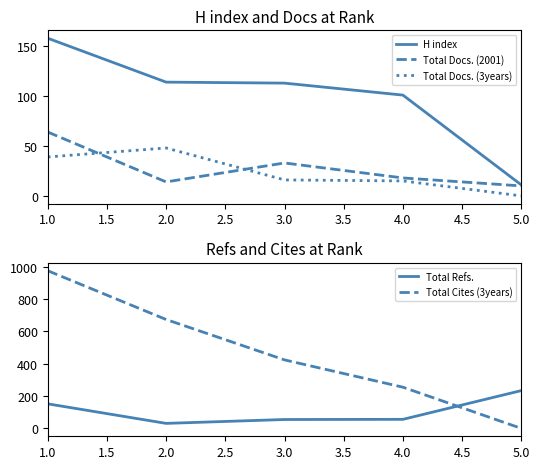

True or false: H index has a value of 11 at 5.0.

True